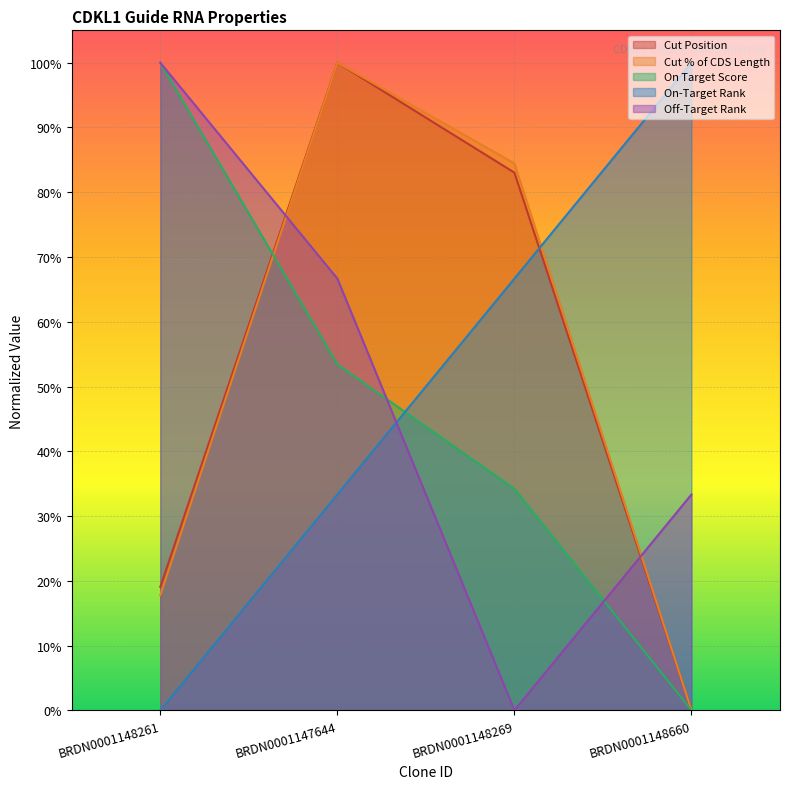

What is the average value of the On-Target Rank series?

0.5